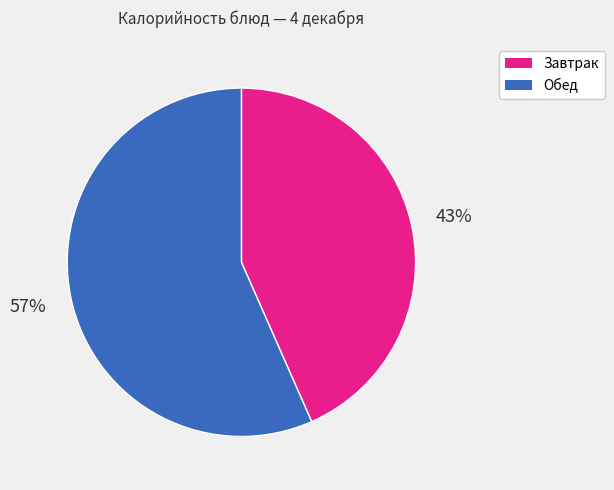

Does any single category account for the majority?

Yes